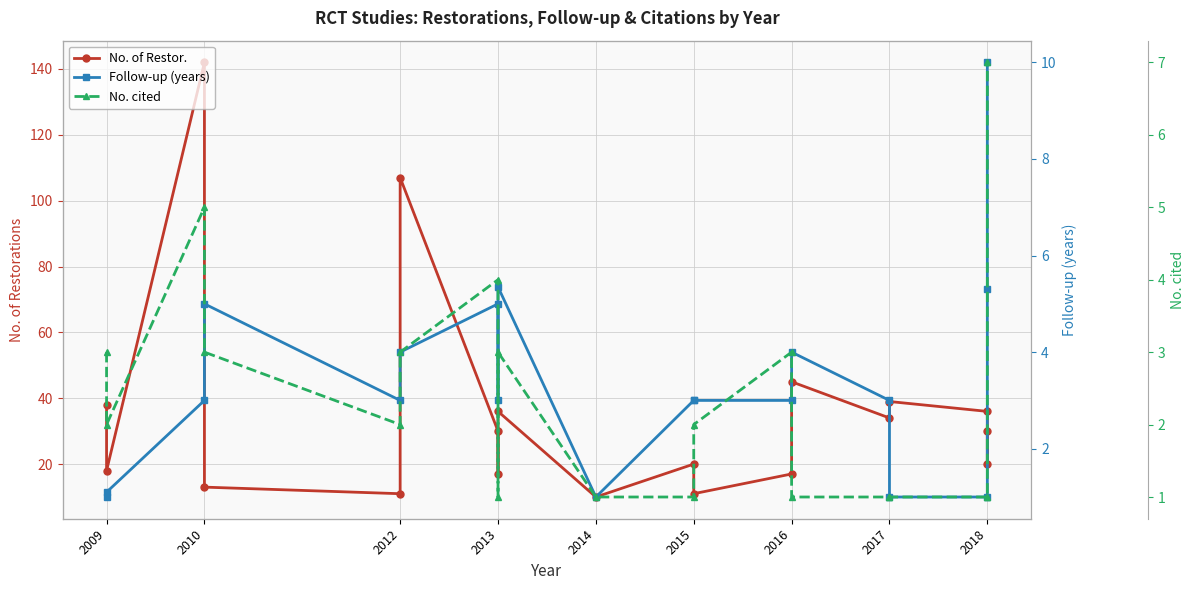

Rank the series by their maximum value, from highest to lowest.

No. of Restor., Follow-up (years), No. cited